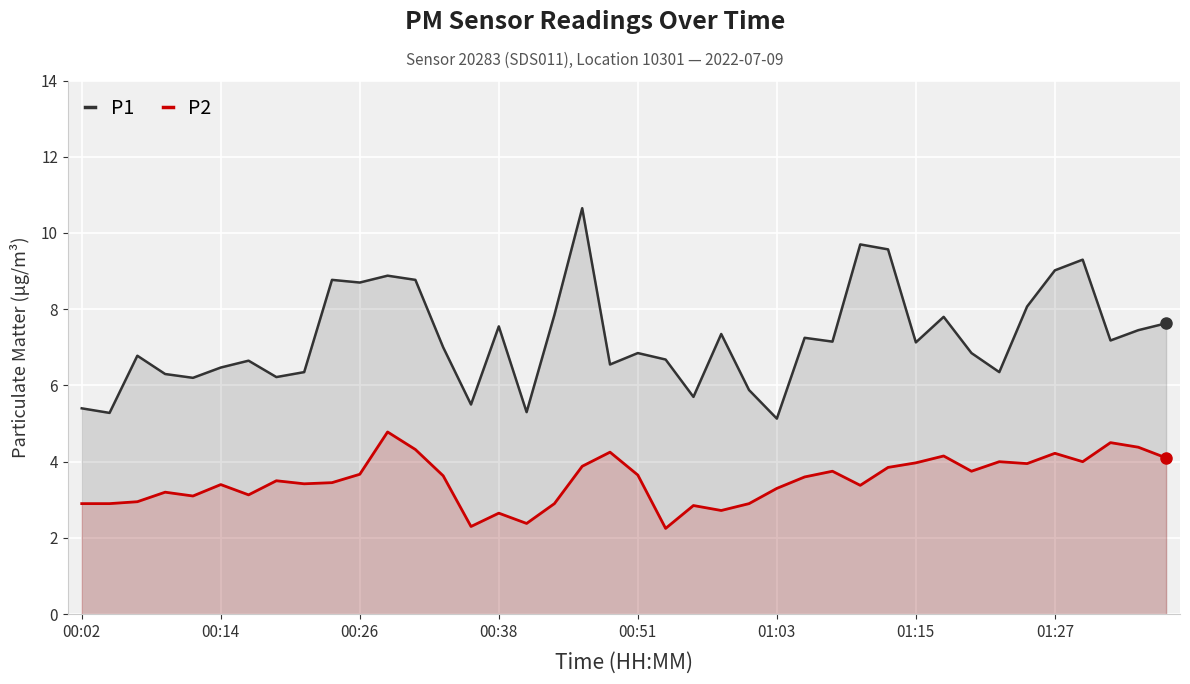

Is it true that P2 equals 7.1 at 01:15?

False